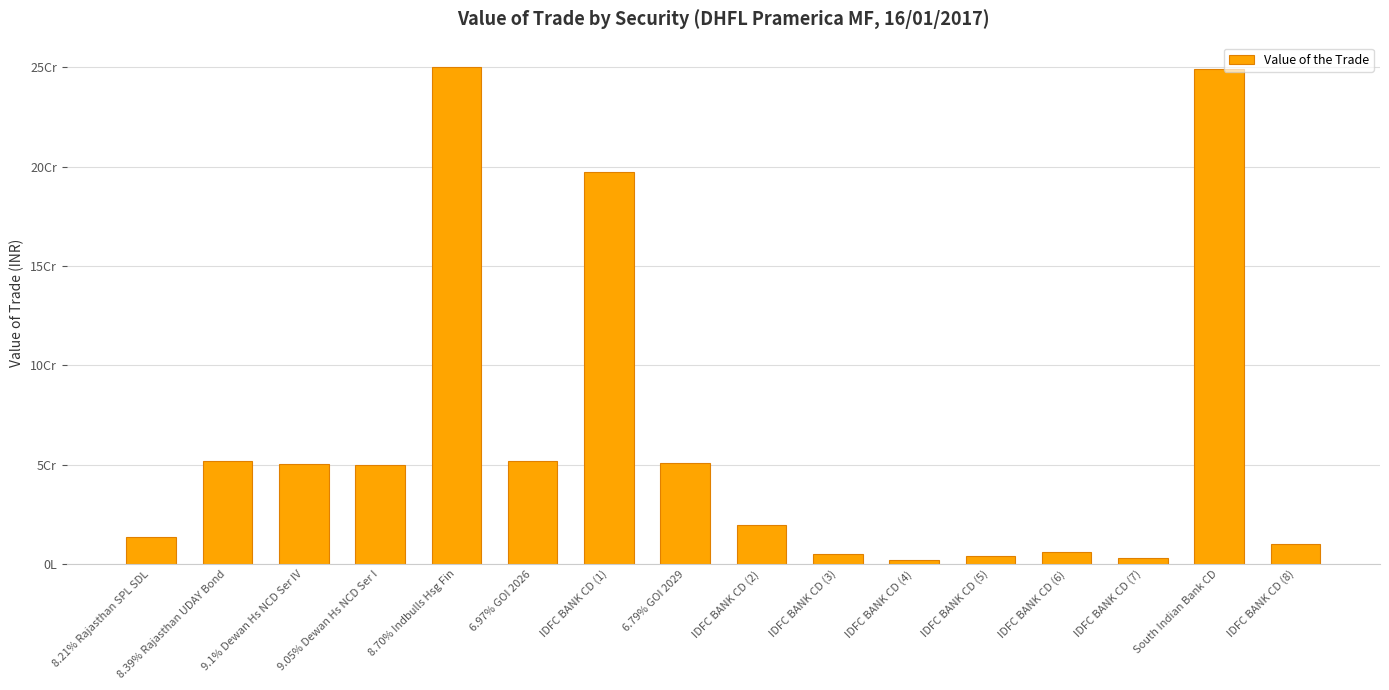

Approximately how many times larger is the value at IDFC BANK CD (4) compared to 8.21% Rajasthan SPL SDL?

0.1